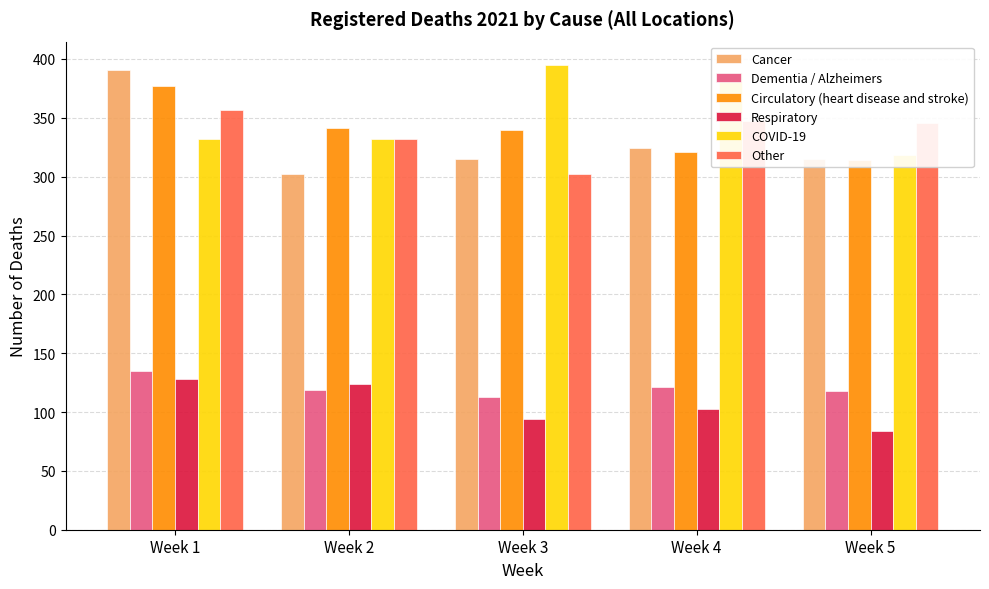

At which label does Other reach its minimum?

Week 3